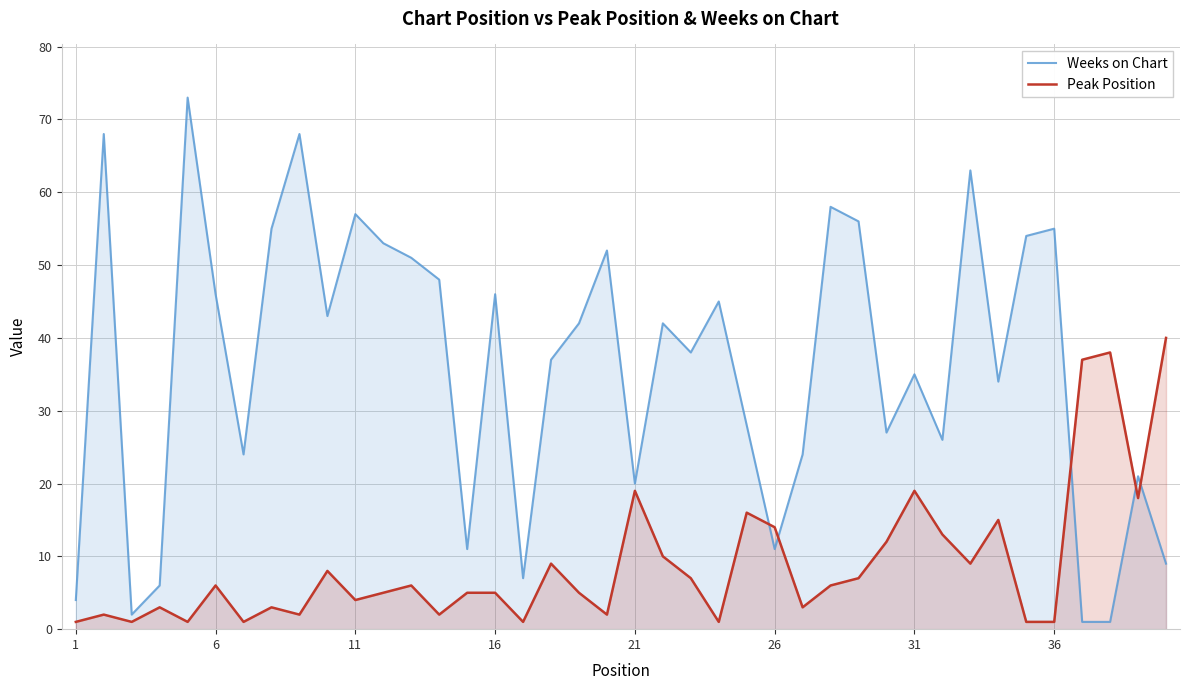

What is the maximum value for Weeks on Chart?

73